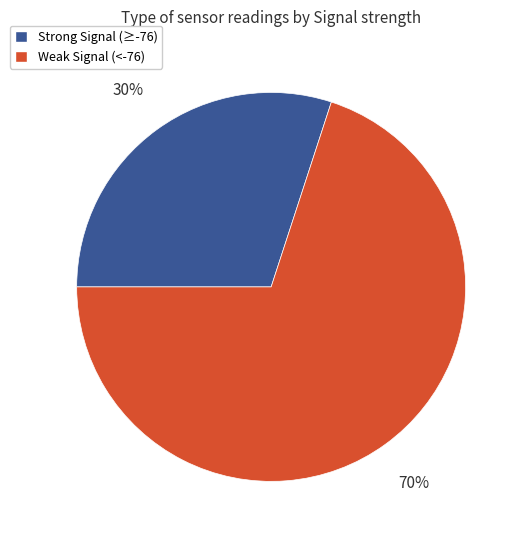

Does any single category account for the majority?

Yes